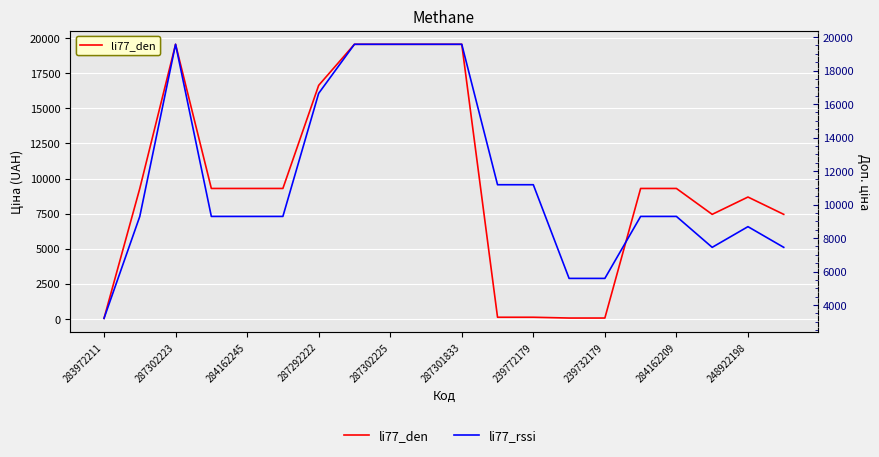

How many distinct data groups are displayed?

2